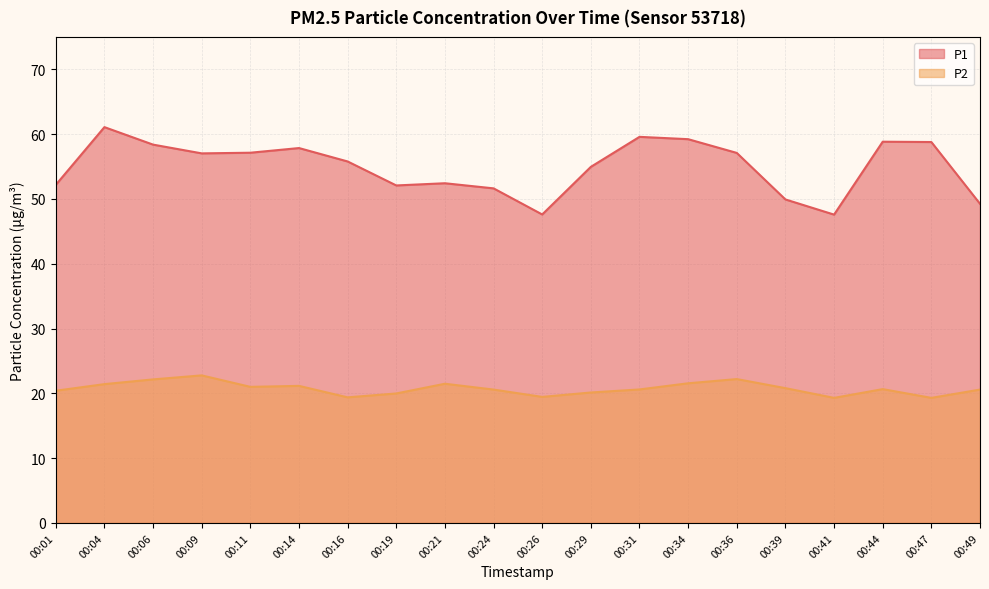

Is it true that P2 equals 4.5 at 00:16?

False